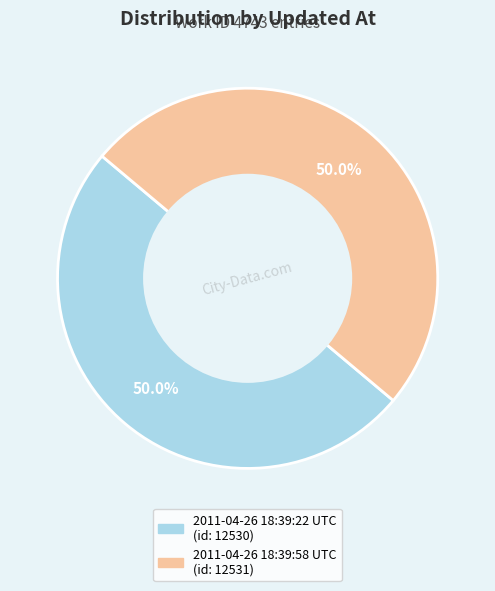

How many slices are in this pie chart?

2